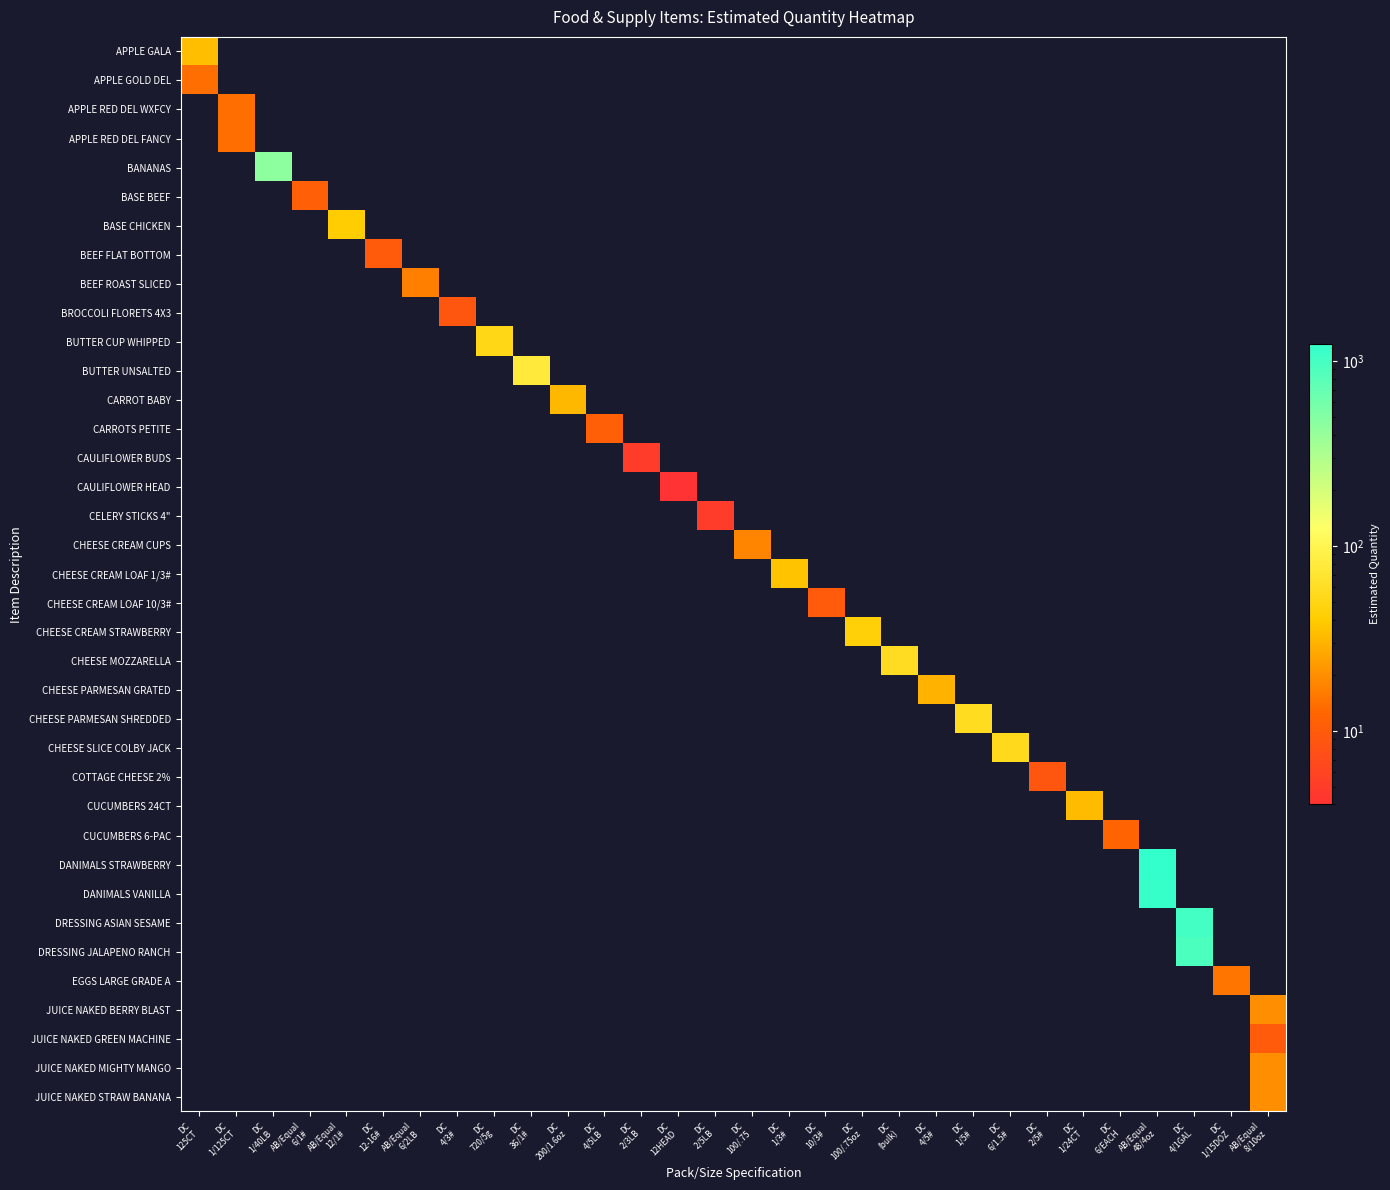

Reading left to right, list all the values displayed in this chart.

APPLE GALA: DC
125CT=34	DC
1/125CT=0	DC
1/40LB=0	AB/Equal
6/1#=0	AB/Equal
12/1#=0	DC
12-16#=0	AB/Equal
6/2LB=0	DC
4/3#=0	DC
720/5g=0	DC
36/1#=0	DC
200/1.6oz=0	DC
4/5LB=0	DC
2/3LB=0	DC
12HEAD=0	DC
2/5LB=0	DC
100/.75=0	DC
1/3#=0	DC
10/3#=0	DC
100/.75oz=0	DC
(bulk)=0	DC
4/5#=0	DC
1/5#=0	DC
6/1.5#=0	DC
2/5#=0	DC
1/24CT=0	DC
6/EACH=0	AB/Equal
48/4oz=0	DC
4/1GAL=0	DC
1/15DOZ=0	AB/Equal
8/10oz=0
APPLE GOLD DEL: DC
125CT=14	DC
1/125CT=0	DC
1/40LB=0	AB/Equal
6/1#=0	AB/Equal
12/1#=0	DC
12-16#=0	AB/Equal
6/2LB=0	DC
4/3#=0	DC
720/5g=0	DC
36/1#=0	DC
200/1.6oz=0	DC
4/5LB=0	DC
2/3LB=0	DC
12HEAD=0	DC
2/5LB=0	DC
100/.75=0	DC
1/3#=0	DC
10/3#=0	DC
100/.75oz=0	DC
(bulk)=0	DC
4/5#=0	DC
1/5#=0	DC
6/1.5#=0	DC
2/5#=0	DC
1/24CT=0	DC
6/EACH=0	AB/Equal
48/4oz=0	DC
4/1GAL=0	DC
1/15DOZ=0	AB/Equal
8/10oz=0
APPLE RED DEL WXFCY: DC
125CT=0	DC
1/125CT=14	DC
1/40LB=0	AB/Equal
6/1#=0	AB/Equal
12/1#=0	DC
12-16#=0	AB/Equal
6/2LB=0	DC
4/3#=0	DC
720/5g=0	DC
36/1#=0	DC
200/1.6oz=0	DC
4/5LB=0	DC
2/3LB=0	DC
12HEAD=0	DC
2/5LB=0	DC
100/.75=0	DC
1/3#=0	DC
10/3#=0	DC
100/.75oz=0	DC
(bulk)=0	DC
4/5#=0	DC
1/5#=0	DC
6/1.5#=0	DC
2/5#=0	DC
1/24CT=0	DC
6/EACH=0	AB/Equal
48/4oz=0	DC
4/1GAL=0	DC
1/15DOZ=0	AB/Equal
8/10oz=0
APPLE RED DEL FANCY: DC
125CT=0	DC
1/125CT=14	DC
1/40LB=0	AB/Equal
6/1#=0	AB/Equal
12/1#=0	DC
12-16#=0	AB/Equal
6/2LB=0	DC
4/3#=0	DC
720/5g=0	DC
36/1#=0	DC
200/1.6oz=0	DC
4/5LB=0	DC
2/3LB=0	DC
12HEAD=0	DC
2/5LB=0	DC
100/.75=0	DC
1/3#=0	DC
10/3#=0	DC
100/.75oz=0	DC
(bulk)=0	DC
4/5#=0	DC
1/5#=0	DC
6/1.5#=0	DC
2/5#=0	DC
1/24CT=0	DC
6/EACH=0	AB/Equal
48/4oz=0	DC
4/1GAL=0	DC
1/15DOZ=0	AB/Equal
8/10oz=0
BANANAS: DC
125CT=0	DC
1/125CT=0	DC
1/40LB=444	AB/Equal
6/1#=0	AB/Equal
12/1#=0	DC
12-16#=0	AB/Equal
6/2LB=0	DC
4/3#=0	DC
720/5g=0	DC
36/1#=0	DC
200/1.6oz=0	DC
4/5LB=0	DC
2/3LB=0	DC
12HEAD=0	DC
2/5LB=0	DC
100/.75=0	DC
1/3#=0	DC
10/3#=0	DC
100/.75oz=0	DC
(bulk)=0	DC
4/5#=0	DC
1/5#=0	DC
6/1.5#=0	DC
2/5#=0	DC
1/24CT=0	DC
6/EACH=0	AB/Equal
48/4oz=0	DC
4/1GAL=0	DC
1/15DOZ=0	AB/Equal
8/10oz=0
BASE BEEF: DC
125CT=0	DC
1/125CT=0	DC
1/40LB=0	AB/Equal
6/1#=11	AB/Equal
12/1#=0	DC
12-16#=0	AB/Equal
6/2LB=0	DC
4/3#=0	DC
720/5g=0	DC
36/1#=0	DC
200/1.6oz=0	DC
4/5LB=0	DC
2/3LB=0	DC
12HEAD=0	DC
2/5LB=0	DC
100/.75=0	DC
1/3#=0	DC
10/3#=0	DC
100/.75oz=0	DC
(bulk)=0	DC
4/5#=0	DC
1/5#=0	DC
6/1.5#=0	DC
2/5#=0	DC
1/24CT=0	DC
6/EACH=0	AB/Equal
48/4oz=0	DC
4/1GAL=0	DC
1/15DOZ=0	AB/Equal
8/10oz=0
BASE CHICKEN: DC
125CT=0	DC
1/125CT=0	DC
1/40LB=0	AB/Equal
6/1#=0	AB/Equal
12/1#=41	DC
12-16#=0	AB/Equal
6/2LB=0	DC
4/3#=0	DC
720/5g=0	DC
36/1#=0	DC
200/1.6oz=0	DC
4/5LB=0	DC
2/3LB=0	DC
12HEAD=0	DC
2/5LB=0	DC
100/.75=0	DC
1/3#=0	DC
10/3#=0	DC
100/.75oz=0	DC
(bulk)=0	DC
4/5#=0	DC
1/5#=0	DC
6/1.5#=0	DC
2/5#=0	DC
1/24CT=0	DC
6/EACH=0	AB/Equal
48/4oz=0	DC
4/1GAL=0	DC
1/15DOZ=0	AB/Equal
8/10oz=0
BEEF FLAT BOTTOM: DC
125CT=0	DC
1/125CT=0	DC
1/40LB=0	AB/Equal
6/1#=0	AB/Equal
12/1#=0	DC
12-16#=10	AB/Equal
6/2LB=0	DC
4/3#=0	DC
720/5g=0	DC
36/1#=0	DC
200/1.6oz=0	DC
4/5LB=0	DC
2/3LB=0	DC
12HEAD=0	DC
2/5LB=0	DC
100/.75=0	DC
1/3#=0	DC
10/3#=0	DC
100/.75oz=0	DC
(bulk)=0	DC
4/5#=0	DC
1/5#=0	DC
6/1.5#=0	DC
2/5#=0	DC
1/24CT=0	DC
6/EACH=0	AB/Equal
48/4oz=0	DC
4/1GAL=0	DC
1/15DOZ=0	AB/Equal
8/10oz=0
BEEF ROAST SLICED: DC
125CT=0	DC
1/125CT=0	DC
1/40LB=0	AB/Equal
6/1#=0	AB/Equal
12/1#=0	DC
12-16#=0	AB/Equal
6/2LB=17	DC
4/3#=0	DC
720/5g=0	DC
36/1#=0	DC
200/1.6oz=0	DC
4/5LB=0	DC
2/3LB=0	DC
12HEAD=0	DC
2/5LB=0	DC
100/.75=0	DC
1/3#=0	DC
10/3#=0	DC
100/.75oz=0	DC
(bulk)=0	DC
4/5#=0	DC
1/5#=0	DC
6/1.5#=0	DC
2/5#=0	DC
1/24CT=0	DC
6/EACH=0	AB/Equal
48/4oz=0	DC
4/1GAL=0	DC
1/15DOZ=0	AB/Equal
8/10oz=0
BROCCOLI FLORETS 4X3: DC
125CT=0	DC
1/125CT=0	DC
1/40LB=0	AB/Equal
6/1#=0	AB/Equal
12/1#=0	DC
12-16#=0	AB/Equal
6/2LB=0	DC
4/3#=9	DC
720/5g=0	DC
36/1#=0	DC
200/1.6oz=0	DC
4/5LB=0	DC
2/3LB=0	DC
12HEAD=0	DC
2/5LB=0	DC
100/.75=0	DC
1/3#=0	DC
10/3#=0	DC
100/.75oz=0	DC
(bulk)=0	DC
4/5#=0	DC
1/5#=0	DC
6/1.5#=0	DC
2/5#=0	DC
1/24CT=0	DC
6/EACH=0	AB/Equal
48/4oz=0	DC
4/1GAL=0	DC
1/15DOZ=0	AB/Equal
8/10oz=0
BUTTER CUP WHIPPED: DC
125CT=0	DC
1/125CT=0	DC
1/40LB=0	AB/Equal
6/1#=0	AB/Equal
12/1#=0	DC
12-16#=0	AB/Equal
6/2LB=0	DC
4/3#=0	DC
720/5g=51	DC
36/1#=0	DC
200/1.6oz=0	DC
4/5LB=0	DC
2/3LB=0	DC
12HEAD=0	DC
2/5LB=0	DC
100/.75=0	DC
1/3#=0	DC
10/3#=0	DC
100/.75oz=0	DC
(bulk)=0	DC
4/5#=0	DC
1/5#=0	DC
6/1.5#=0	DC
2/5#=0	DC
1/24CT=0	DC
6/EACH=0	AB/Equal
48/4oz=0	DC
4/1GAL=0	DC
1/15DOZ=0	AB/Equal
8/10oz=0
BUTTER UNSALTED: DC
125CT=0	DC
1/125CT=0	DC
1/40LB=0	AB/Equal
6/1#=0	AB/Equal
12/1#=0	DC
12-16#=0	AB/Equal
6/2LB=0	DC
4/3#=0	DC
720/5g=0	DC
36/1#=78	DC
200/1.6oz=0	DC
4/5LB=0	DC
2/3LB=0	DC
12HEAD=0	DC
2/5LB=0	DC
100/.75=0	DC
1/3#=0	DC
10/3#=0	DC
100/.75oz=0	DC
(bulk)=0	DC
4/5#=0	DC
1/5#=0	DC
6/1.5#=0	DC
2/5#=0	DC
1/24CT=0	DC
6/EACH=0	AB/Equal
48/4oz=0	DC
4/1GAL=0	DC
1/15DOZ=0	AB/Equal
8/10oz=0
CARROT BABY: DC
125CT=0	DC
1/125CT=0	DC
1/40LB=0	AB/Equal
6/1#=0	AB/Equal
12/1#=0	DC
12-16#=0	AB/Equal
6/2LB=0	DC
4/3#=0	DC
720/5g=0	DC
36/1#=0	DC
200/1.6oz=32	DC
4/5LB=0	DC
2/3LB=0	DC
12HEAD=0	DC
2/5LB=0	DC
100/.75=0	DC
1/3#=0	DC
10/3#=0	DC
100/.75oz=0	DC
(bulk)=0	DC
4/5#=0	DC
1/5#=0	DC
6/1.5#=0	DC
2/5#=0	DC
1/24CT=0	DC
6/EACH=0	AB/Equal
48/4oz=0	DC
4/1GAL=0	DC
1/15DOZ=0	AB/Equal
8/10oz=0
CARROTS PETITE: DC
125CT=0	DC
1/125CT=0	DC
1/40LB=0	AB/Equal
6/1#=0	AB/Equal
12/1#=0	DC
12-16#=0	AB/Equal
6/2LB=0	DC
4/3#=0	DC
720/5g=0	DC
36/1#=0	DC
200/1.6oz=0	DC
4/5LB=11	DC
2/3LB=0	DC
12HEAD=0	DC
2/5LB=0	DC
100/.75=0	DC
1/3#=0	DC
10/3#=0	DC
100/.75oz=0	DC
(bulk)=0	DC
4/5#=0	DC
1/5#=0	DC
6/1.5#=0	DC
2/5#=0	DC
1/24CT=0	DC
6/EACH=0	AB/Equal
48/4oz=0	DC
4/1GAL=0	DC
1/15DOZ=0	AB/Equal
8/10oz=0
CAULIFLOWER BUDS: DC
125CT=0	DC
1/125CT=0	DC
1/40LB=0	AB/Equal
6/1#=0	AB/Equal
12/1#=0	DC
12-16#=0	AB/Equal
6/2LB=0	DC
4/3#=0	DC
720/5g=0	DC
36/1#=0	DC
200/1.6oz=0	DC
4/5LB=0	DC
2/3LB=5	DC
12HEAD=0	DC
2/5LB=0	DC
100/.75=0	DC
1/3#=0	DC
10/3#=0	DC
100/.75oz=0	DC
(bulk)=0	DC
4/5#=0	DC
1/5#=0	DC
6/1.5#=0	DC
2/5#=0	DC
1/24CT=0	DC
6/EACH=0	AB/Equal
48/4oz=0	DC
4/1GAL=0	DC
1/15DOZ=0	AB/Equal
8/10oz=0
CAULIFLOWER HEAD: DC
125CT=0	DC
1/125CT=0	DC
1/40LB=0	AB/Equal
6/1#=0	AB/Equal
12/1#=0	DC
12-16#=0	AB/Equal
6/2LB=0	DC
4/3#=0	DC
720/5g=0	DC
36/1#=0	DC
200/1.6oz=0	DC
4/5LB=0	DC
2/3LB=0	DC
12HEAD=4	DC
2/5LB=0	DC
100/.75=0	DC
1/3#=0	DC
10/3#=0	DC
100/.75oz=0	DC
(bulk)=0	DC
4/5#=0	DC
1/5#=0	DC
6/1.5#=0	DC
2/5#=0	DC
1/24CT=0	DC
6/EACH=0	AB/Equal
48/4oz=0	DC
4/1GAL=0	DC
1/15DOZ=0	AB/Equal
8/10oz=0
CELERY STICKS 4": DC
125CT=0	DC
1/125CT=0	DC
1/40LB=0	AB/Equal
6/1#=0	AB/Equal
12/1#=0	DC
12-16#=0	AB/Equal
6/2LB=0	DC
4/3#=0	DC
720/5g=0	DC
36/1#=0	DC
200/1.6oz=0	DC
4/5LB=0	DC
2/3LB=0	DC
12HEAD=0	DC
2/5LB=5	DC
100/.75=0	DC
1/3#=0	DC
10/3#=0	DC
100/.75oz=0	DC
(bulk)=0	DC
4/5#=0	DC
1/5#=0	DC
6/1.5#=0	DC
2/5#=0	DC
1/24CT=0	DC
6/EACH=0	AB/Equal
48/4oz=0	DC
4/1GAL=0	DC
1/15DOZ=0	AB/Equal
8/10oz=0
CHEESE CREAM CUPS: DC
125CT=0	DC
1/125CT=0	DC
1/40LB=0	AB/Equal
6/1#=0	AB/Equal
12/1#=0	DC
12-16#=0	AB/Equal
6/2LB=0	DC
4/3#=0	DC
720/5g=0	DC
36/1#=0	DC
200/1.6oz=0	DC
4/5LB=0	DC
2/3LB=0	DC
12HEAD=0	DC
2/5LB=0	DC
100/.75=18	DC
1/3#=0	DC
10/3#=0	DC
100/.75oz=0	DC
(bulk)=0	DC
4/5#=0	DC
1/5#=0	DC
6/1.5#=0	DC
2/5#=0	DC
1/24CT=0	DC
6/EACH=0	AB/Equal
48/4oz=0	DC
4/1GAL=0	DC
1/15DOZ=0	AB/Equal
8/10oz=0
CHEESE CREAM LOAF 1/3#: DC
125CT=0	DC
1/125CT=0	DC
1/40LB=0	AB/Equal
6/1#=0	AB/Equal
12/1#=0	DC
12-16#=0	AB/Equal
6/2LB=0	DC
4/3#=0	DC
720/5g=0	DC
36/1#=0	DC
200/1.6oz=0	DC
4/5LB=0	DC
2/3LB=0	DC
12HEAD=0	DC
2/5LB=0	DC
100/.75=0	DC
1/3#=36	DC
10/3#=0	DC
100/.75oz=0	DC
(bulk)=0	DC
4/5#=0	DC
1/5#=0	DC
6/1.5#=0	DC
2/5#=0	DC
1/24CT=0	DC
6/EACH=0	AB/Equal
48/4oz=0	DC
4/1GAL=0	DC
1/15DOZ=0	AB/Equal
8/10oz=0
CHEESE CREAM LOAF 10/3#: DC
125CT=0	DC
1/125CT=0	DC
1/40LB=0	AB/Equal
6/1#=0	AB/Equal
12/1#=0	DC
12-16#=0	AB/Equal
6/2LB=0	DC
4/3#=0	DC
720/5g=0	DC
36/1#=0	DC
200/1.6oz=0	DC
4/5LB=0	DC
2/3LB=0	DC
12HEAD=0	DC
2/5LB=0	DC
100/.75=0	DC
1/3#=0	DC
10/3#=10	DC
100/.75oz=0	DC
(bulk)=0	DC
4/5#=0	DC
1/5#=0	DC
6/1.5#=0	DC
2/5#=0	DC
1/24CT=0	DC
6/EACH=0	AB/Equal
48/4oz=0	DC
4/1GAL=0	DC
1/15DOZ=0	AB/Equal
8/10oz=0
CHEESE CREAM STRAWBERRY: DC
125CT=0	DC
1/125CT=0	DC
1/40LB=0	AB/Equal
6/1#=0	AB/Equal
12/1#=0	DC
12-16#=0	AB/Equal
6/2LB=0	DC
4/3#=0	DC
720/5g=0	DC
36/1#=0	DC
200/1.6oz=0	DC
4/5LB=0	DC
2/3LB=0	DC
12HEAD=0	DC
2/5LB=0	DC
100/.75=0	DC
1/3#=0	DC
10/3#=0	DC
100/.75oz=43	DC
(bulk)=0	DC
4/5#=0	DC
1/5#=0	DC
6/1.5#=0	DC
2/5#=0	DC
1/24CT=0	DC
6/EACH=0	AB/Equal
48/4oz=0	DC
4/1GAL=0	DC
1/15DOZ=0	AB/Equal
8/10oz=0
CHEESE MOZZARELLA: DC
125CT=0	DC
1/125CT=0	DC
1/40LB=0	AB/Equal
6/1#=0	AB/Equal
12/1#=0	DC
12-16#=0	AB/Equal
6/2LB=0	DC
4/3#=0	DC
720/5g=0	DC
36/1#=0	DC
200/1.6oz=0	DC
4/5LB=0	DC
2/3LB=0	DC
12HEAD=0	DC
2/5LB=0	DC
100/.75=0	DC
1/3#=0	DC
10/3#=0	DC
100/.75oz=0	DC
(bulk)=58	DC
4/5#=0	DC
1/5#=0	DC
6/1.5#=0	DC
2/5#=0	DC
1/24CT=0	DC
6/EACH=0	AB/Equal
48/4oz=0	DC
4/1GAL=0	DC
1/15DOZ=0	AB/Equal
8/10oz=0
CHEESE PARMESAN GRATED: DC
125CT=0	DC
1/125CT=0	DC
1/40LB=0	AB/Equal
6/1#=0	AB/Equal
12/1#=0	DC
12-16#=0	AB/Equal
6/2LB=0	DC
4/3#=0	DC
720/5g=0	DC
36/1#=0	DC
200/1.6oz=0	DC
4/5LB=0	DC
2/3LB=0	DC
12HEAD=0	DC
2/5LB=0	DC
100/.75=0	DC
1/3#=0	DC
10/3#=0	DC
100/.75oz=0	DC
(bulk)=0	DC
4/5#=30	DC
1/5#=0	DC
6/1.5#=0	DC
2/5#=0	DC
1/24CT=0	DC
6/EACH=0	AB/Equal
48/4oz=0	DC
4/1GAL=0	DC
1/15DOZ=0	AB/Equal
8/10oz=0
CHEESE PARMESAN SHREDDED: DC
125CT=0	DC
1/125CT=0	DC
1/40LB=0	AB/Equal
6/1#=0	AB/Equal
12/1#=0	DC
12-16#=0	AB/Equal
6/2LB=0	DC
4/3#=0	DC
720/5g=0	DC
36/1#=0	DC
200/1.6oz=0	DC
4/5LB=0	DC
2/3LB=0	DC
12HEAD=0	DC
2/5LB=0	DC
100/.75=0	DC
1/3#=0	DC
10/3#=0	DC
100/.75oz=0	DC
(bulk)=0	DC
4/5#=0	DC
1/5#=57	DC
6/1.5#=0	DC
2/5#=0	DC
1/24CT=0	DC
6/EACH=0	AB/Equal
48/4oz=0	DC
4/1GAL=0	DC
1/15DOZ=0	AB/Equal
8/10oz=0
CHEESE SLICE COLBY JACK: DC
125CT=0	DC
1/125CT=0	DC
1/40LB=0	AB/Equal
6/1#=0	AB/Equal
12/1#=0	DC
12-16#=0	AB/Equal
6/2LB=0	DC
4/3#=0	DC
720/5g=0	DC
36/1#=0	DC
200/1.6oz=0	DC
4/5LB=0	DC
2/3LB=0	DC
12HEAD=0	DC
2/5LB=0	DC
100/.75=0	DC
1/3#=0	DC
10/3#=0	DC
100/.75oz=0	DC
(bulk)=0	DC
4/5#=0	DC
1/5#=0	DC
6/1.5#=54	DC
2/5#=0	DC
1/24CT=0	DC
6/EACH=0	AB/Equal
48/4oz=0	DC
4/1GAL=0	DC
1/15DOZ=0	AB/Equal
8/10oz=0
COTTAGE CHEESE 2%: DC
125CT=0	DC
1/125CT=0	DC
1/40LB=0	AB/Equal
6/1#=0	AB/Equal
12/1#=0	DC
12-16#=0	AB/Equal
6/2LB=0	DC
4/3#=0	DC
720/5g=0	DC
36/1#=0	DC
200/1.6oz=0	DC
4/5LB=0	DC
2/3LB=0	DC
12HEAD=0	DC
2/5LB=0	DC
100/.75=0	DC
1/3#=0	DC
10/3#=0	DC
100/.75oz=0	DC
(bulk)=0	DC
4/5#=0	DC
1/5#=0	DC
6/1.5#=0	DC
2/5#=9	DC
1/24CT=0	DC
6/EACH=0	AB/Equal
48/4oz=0	DC
4/1GAL=0	DC
1/15DOZ=0	AB/Equal
8/10oz=0
CUCUMBERS 24CT: DC
125CT=0	DC
1/125CT=0	DC
1/40LB=0	AB/Equal
6/1#=0	AB/Equal
12/1#=0	DC
12-16#=0	AB/Equal
6/2LB=0	DC
4/3#=0	DC
720/5g=0	DC
36/1#=0	DC
200/1.6oz=0	DC
4/5LB=0	DC
2/3LB=0	DC
12HEAD=0	DC
2/5LB=0	DC
100/.75=0	DC
1/3#=0	DC
10/3#=0	DC
100/.75oz=0	DC
(bulk)=0	DC
4/5#=0	DC
1/5#=0	DC
6/1.5#=0	DC
2/5#=0	DC
1/24CT=33	DC
6/EACH=0	AB/Equal
48/4oz=0	DC
4/1GAL=0	DC
1/15DOZ=0	AB/Equal
8/10oz=0
CUCUMBERS 6-PAC: DC
125CT=0	DC
1/125CT=0	DC
1/40LB=0	AB/Equal
6/1#=0	AB/Equal
12/1#=0	DC
12-16#=0	AB/Equal
6/2LB=0	DC
4/3#=0	DC
720/5g=0	DC
36/1#=0	DC
200/1.6oz=0	DC
4/5LB=0	DC
2/3LB=0	DC
12HEAD=0	DC
2/5LB=0	DC
100/.75=0	DC
1/3#=0	DC
10/3#=0	DC
100/.75oz=0	DC
(bulk)=0	DC
4/5#=0	DC
1/5#=0	DC
6/1.5#=0	DC
2/5#=0	DC
1/24CT=0	DC
6/EACH=12	AB/Equal
48/4oz=0	DC
4/1GAL=0	DC
1/15DOZ=0	AB/Equal
8/10oz=0
DANIMALS STRAWBERRY: DC
125CT=0	DC
1/125CT=0	DC
1/40LB=0	AB/Equal
6/1#=0	AB/Equal
12/1#=0	DC
12-16#=0	AB/Equal
6/2LB=0	DC
4/3#=0	DC
720/5g=0	DC
36/1#=0	DC
200/1.6oz=0	DC
4/5LB=0	DC
2/3LB=0	DC
12HEAD=0	DC
2/5LB=0	DC
100/.75=0	DC
1/3#=0	DC
10/3#=0	DC
100/.75oz=0	DC
(bulk)=0	DC
4/5#=0	DC
1/5#=0	DC
6/1.5#=0	DC
2/5#=0	DC
1/24CT=0	DC
6/EACH=0	AB/Equal
48/4oz=1238	DC
4/1GAL=0	DC
1/15DOZ=0	AB/Equal
8/10oz=0
DANIMALS VANILLA: DC
125CT=0	DC
1/125CT=0	DC
1/40LB=0	AB/Equal
6/1#=0	AB/Equal
12/1#=0	DC
12-16#=0	AB/Equal
6/2LB=0	DC
4/3#=0	DC
720/5g=0	DC
36/1#=0	DC
200/1.6oz=0	DC
4/5LB=0	DC
2/3LB=0	DC
12HEAD=0	DC
2/5LB=0	DC
100/.75=0	DC
1/3#=0	DC
10/3#=0	DC
100/.75oz=0	DC
(bulk)=0	DC
4/5#=0	DC
1/5#=0	DC
6/1.5#=0	DC
2/5#=0	DC
1/24CT=0	DC
6/EACH=0	AB/Equal
48/4oz=1158	DC
4/1GAL=0	DC
1/15DOZ=0	AB/Equal
8/10oz=0
DRESSING ASIAN SESAME: DC
125CT=0	DC
1/125CT=0	DC
1/40LB=0	AB/Equal
6/1#=0	AB/Equal
12/1#=0	DC
12-16#=0	AB/Equal
6/2LB=0	DC
4/3#=0	DC
720/5g=0	DC
36/1#=0	DC
200/1.6oz=0	DC
4/5LB=0	DC
2/3LB=0	DC
12HEAD=0	DC
2/5LB=0	DC
100/.75=0	DC
1/3#=0	DC
10/3#=0	DC
100/.75oz=0	DC
(bulk)=0	DC
4/5#=0	DC
1/5#=0	DC
6/1.5#=0	DC
2/5#=0	DC
1/24CT=0	DC
6/EACH=0	AB/Equal
48/4oz=0	DC
4/1GAL=1007	DC
1/15DOZ=0	AB/Equal
8/10oz=0
DRESSING JALAPENO RANCH: DC
125CT=0	DC
1/125CT=0	DC
1/40LB=0	AB/Equal
6/1#=0	AB/Equal
12/1#=0	DC
12-16#=0	AB/Equal
6/2LB=0	DC
4/3#=0	DC
720/5g=0	DC
36/1#=0	DC
200/1.6oz=0	DC
4/5LB=0	DC
2/3LB=0	DC
12HEAD=0	DC
2/5LB=0	DC
100/.75=0	DC
1/3#=0	DC
10/3#=0	DC
100/.75oz=0	DC
(bulk)=0	DC
4/5#=0	DC
1/5#=0	DC
6/1.5#=0	DC
2/5#=0	DC
1/24CT=0	DC
6/EACH=0	AB/Equal
48/4oz=0	DC
4/1GAL=928	DC
1/15DOZ=0	AB/Equal
8/10oz=0
EGGS LARGE GRADE A: DC
125CT=0	DC
1/125CT=0	DC
1/40LB=0	AB/Equal
6/1#=0	AB/Equal
12/1#=0	DC
12-16#=0	AB/Equal
6/2LB=0	DC
4/3#=0	DC
720/5g=0	DC
36/1#=0	DC
200/1.6oz=0	DC
4/5LB=0	DC
2/3LB=0	DC
12HEAD=0	DC
2/5LB=0	DC
100/.75=0	DC
1/3#=0	DC
10/3#=0	DC
100/.75oz=0	DC
(bulk)=0	DC
4/5#=0	DC
1/5#=0	DC
6/1.5#=0	DC
2/5#=0	DC
1/24CT=0	DC
6/EACH=0	AB/Equal
48/4oz=0	DC
4/1GAL=0	DC
1/15DOZ=15	AB/Equal
8/10oz=0
JUICE NAKED BERRY BLAST: DC
125CT=0	DC
1/125CT=0	DC
1/40LB=0	AB/Equal
6/1#=0	AB/Equal
12/1#=0	DC
12-16#=0	AB/Equal
6/2LB=0	DC
4/3#=0	DC
720/5g=0	DC
36/1#=0	DC
200/1.6oz=0	DC
4/5LB=0	DC
2/3LB=0	DC
12HEAD=0	DC
2/5LB=0	DC
100/.75=0	DC
1/3#=0	DC
10/3#=0	DC
100/.75oz=0	DC
(bulk)=0	DC
4/5#=0	DC
1/5#=0	DC
6/1.5#=0	DC
2/5#=0	DC
1/24CT=0	DC
6/EACH=0	AB/Equal
48/4oz=0	DC
4/1GAL=0	DC
1/15DOZ=0	AB/Equal
8/10oz=20
JUICE NAKED GREEN MACHINE: DC
125CT=0	DC
1/125CT=0	DC
1/40LB=0	AB/Equal
6/1#=0	AB/Equal
12/1#=0	DC
12-16#=0	AB/Equal
6/2LB=0	DC
4/3#=0	DC
720/5g=0	DC
36/1#=0	DC
200/1.6oz=0	DC
4/5LB=0	DC
2/3LB=0	DC
12HEAD=0	DC
2/5LB=0	DC
100/.75=0	DC
1/3#=0	DC
10/3#=0	DC
100/.75oz=0	DC
(bulk)=0	DC
4/5#=0	DC
1/5#=0	DC
6/1.5#=0	DC
2/5#=0	DC
1/24CT=0	DC
6/EACH=0	AB/Equal
48/4oz=0	DC
4/1GAL=0	DC
1/15DOZ=0	AB/Equal
8/10oz=10
JUICE NAKED MIGHTY MANGO: DC
125CT=0	DC
1/125CT=0	DC
1/40LB=0	AB/Equal
6/1#=0	AB/Equal
12/1#=0	DC
12-16#=0	AB/Equal
6/2LB=0	DC
4/3#=0	DC
720/5g=0	DC
36/1#=0	DC
200/1.6oz=0	DC
4/5LB=0	DC
2/3LB=0	DC
12HEAD=0	DC
2/5LB=0	DC
100/.75=0	DC
1/3#=0	DC
10/3#=0	DC
100/.75oz=0	DC
(bulk)=0	DC
4/5#=0	DC
1/5#=0	DC
6/1.5#=0	DC
2/5#=0	DC
1/24CT=0	DC
6/EACH=0	AB/Equal
48/4oz=0	DC
4/1GAL=0	DC
1/15DOZ=0	AB/Equal
8/10oz=20
JUICE NAKED STRAW BANANA: DC
125CT=0	DC
1/125CT=0	DC
1/40LB=0	AB/Equal
6/1#=0	AB/Equal
12/1#=0	DC
12-16#=0	AB/Equal
6/2LB=0	DC
4/3#=0	DC
720/5g=0	DC
36/1#=0	DC
200/1.6oz=0	DC
4/5LB=0	DC
2/3LB=0	DC
12HEAD=0	DC
2/5LB=0	DC
100/.75=0	DC
1/3#=0	DC
10/3#=0	DC
100/.75oz=0	DC
(bulk)=0	DC
4/5#=0	DC
1/5#=0	DC
6/1.5#=0	DC
2/5#=0	DC
1/24CT=0	DC
6/EACH=0	AB/Equal
48/4oz=0	DC
4/1GAL=0	DC
1/15DOZ=0	AB/Equal
8/10oz=20